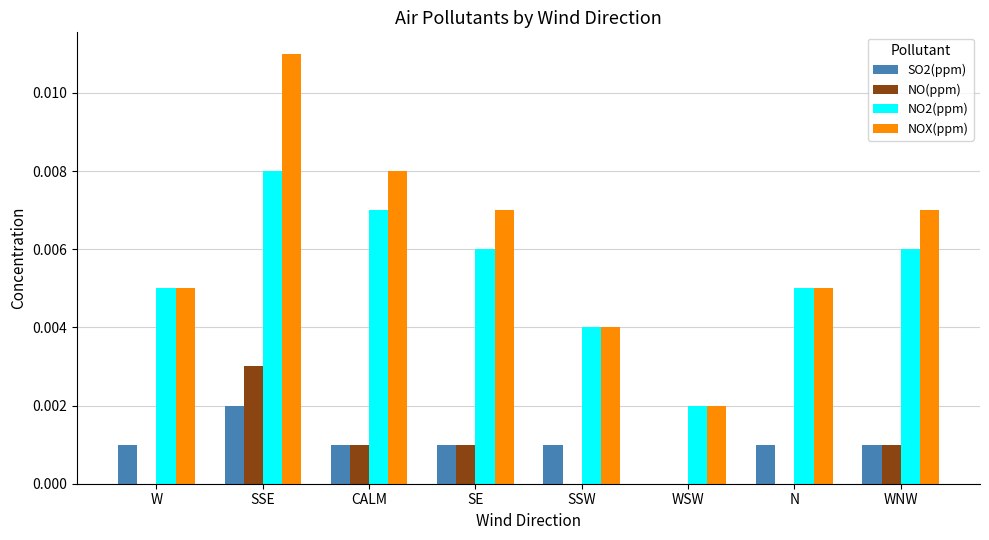

Is the value of NOX(ppm) at CALM greater than the value of NO(ppm) at SSW?

Yes